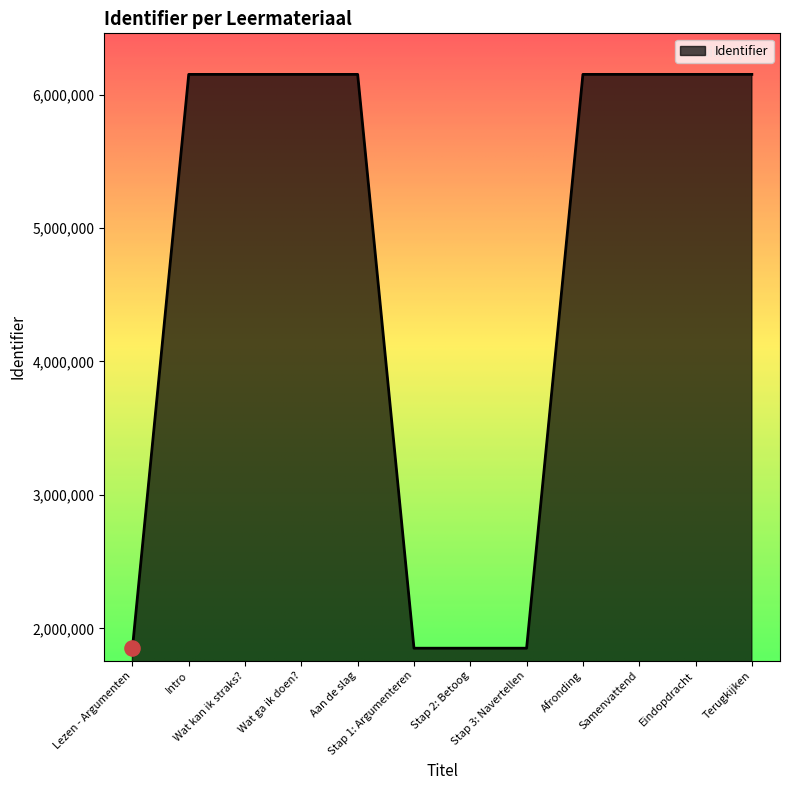

What is the ratio of the value at Terugkijken to the value at Intro?

1.0